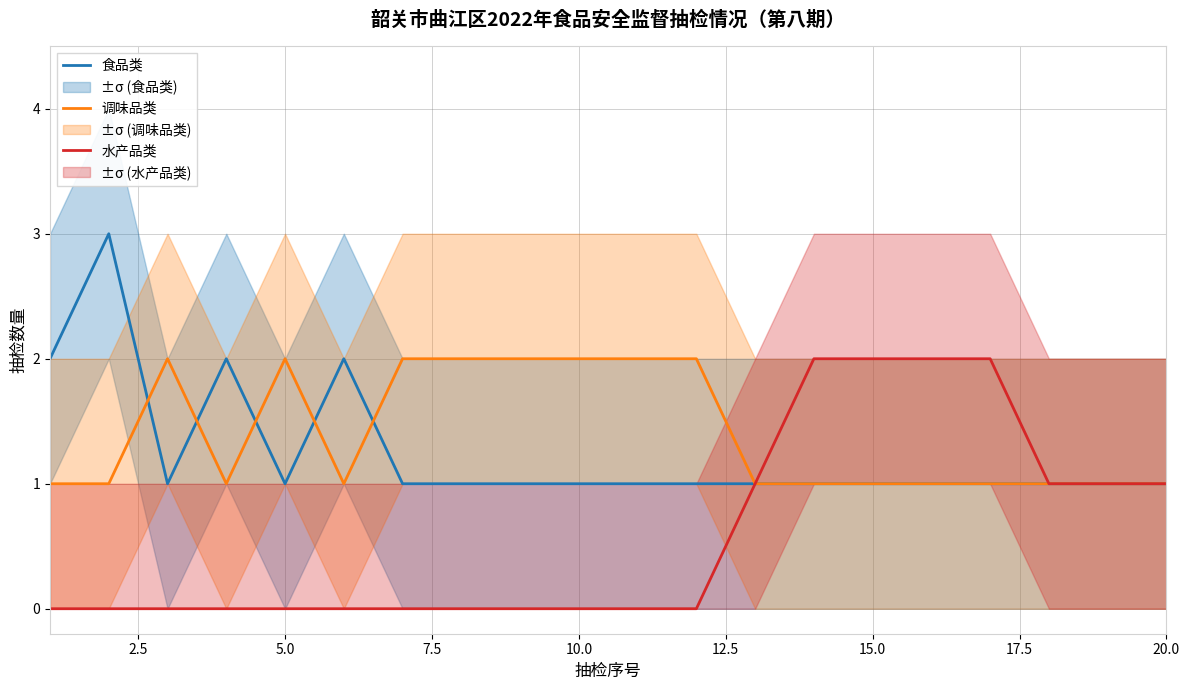

What is the highest value of the 食品类 series?

3